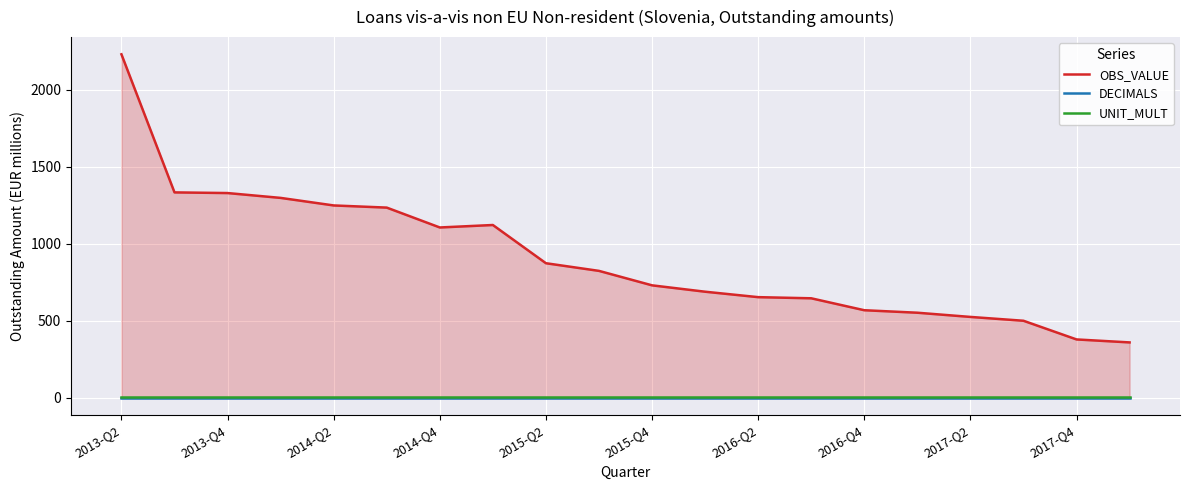

True or false: UNIT_MULT and OBS_VALUE cross at least once.

False